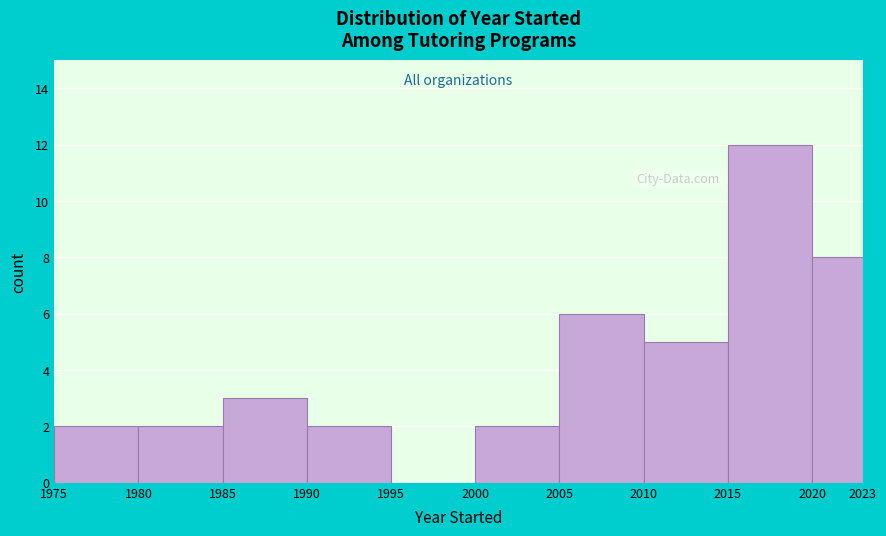

Over which range of the x-axis is the bar tallest?

2015 to 2020